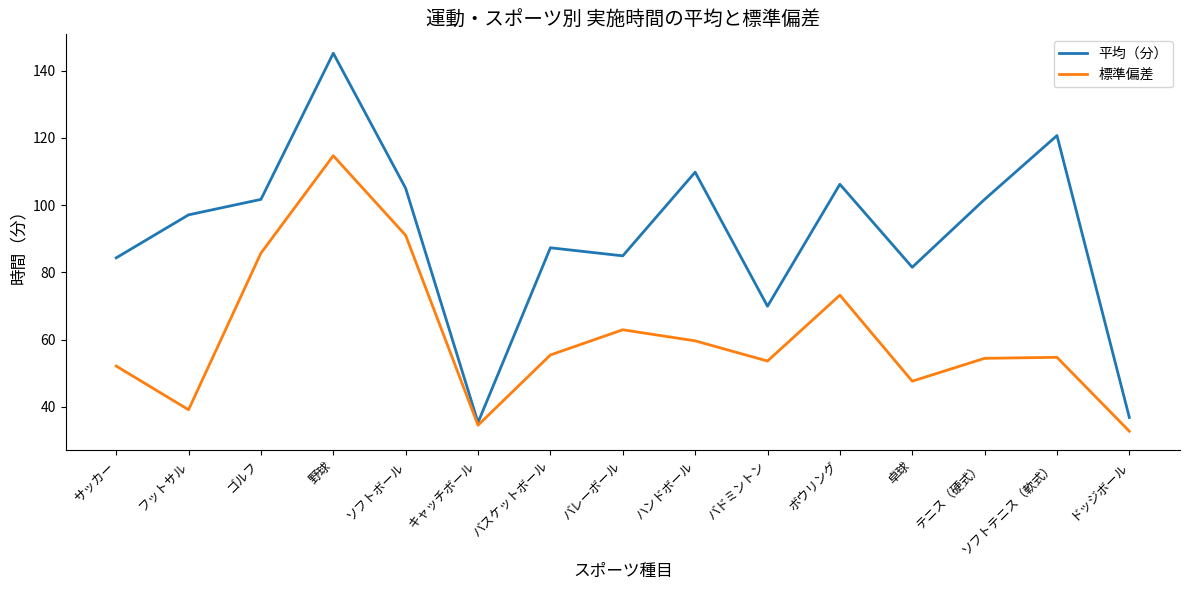

What position from the left is 卓球?

12